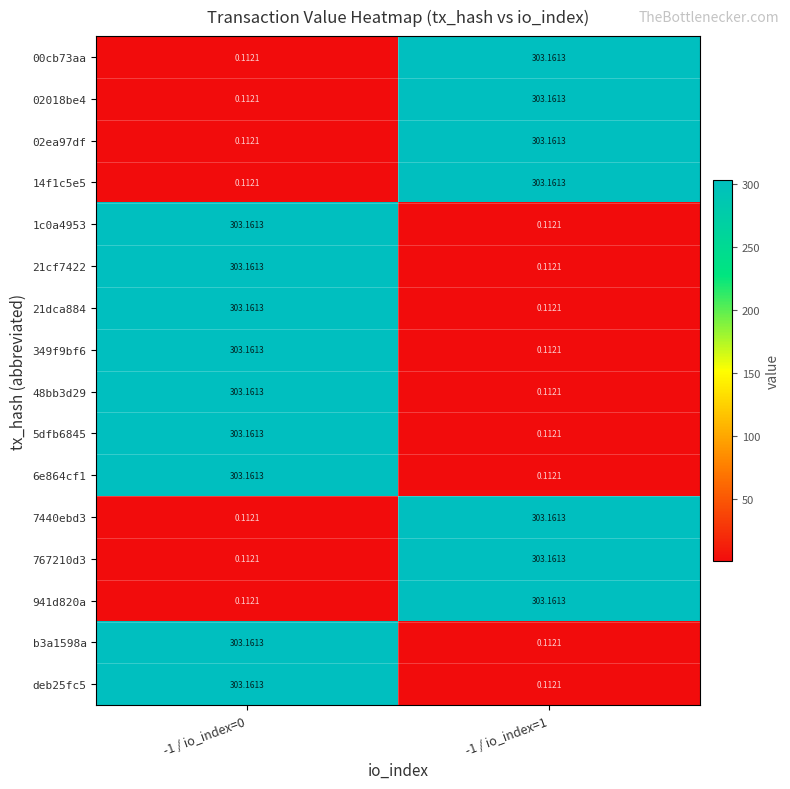

Reading left to right, extract all data points from this chart.

00cb73aa: -1 / io_index=0=0.1	-1 / io_index=1=303.2
02018be4: -1 / io_index=0=0.1	-1 / io_index=1=303.2
02ea97df: -1 / io_index=0=0.1	-1 / io_index=1=303.2
14f1c5e5: -1 / io_index=0=0.1	-1 / io_index=1=303.2
1c0a4953: -1 / io_index=0=303.2	-1 / io_index=1=0.1
21cf7422: -1 / io_index=0=303.2	-1 / io_index=1=0.1
21dca884: -1 / io_index=0=303.2	-1 / io_index=1=0.1
349f9bf6: -1 / io_index=0=303.2	-1 / io_index=1=0.1
48bb3d29: -1 / io_index=0=303.2	-1 / io_index=1=0.1
5dfb6845: -1 / io_index=0=303.2	-1 / io_index=1=0.1
6e864cf1: -1 / io_index=0=303.2	-1 / io_index=1=0.1
7440ebd3: -1 / io_index=0=0.1	-1 / io_index=1=303.2
767210d3: -1 / io_index=0=0.1	-1 / io_index=1=303.2
941d820a: -1 / io_index=0=0.1	-1 / io_index=1=303.2
b3a1598a: -1 / io_index=0=303.2	-1 / io_index=1=0.1
deb25fc5: -1 / io_index=0=303.2	-1 / io_index=1=0.1